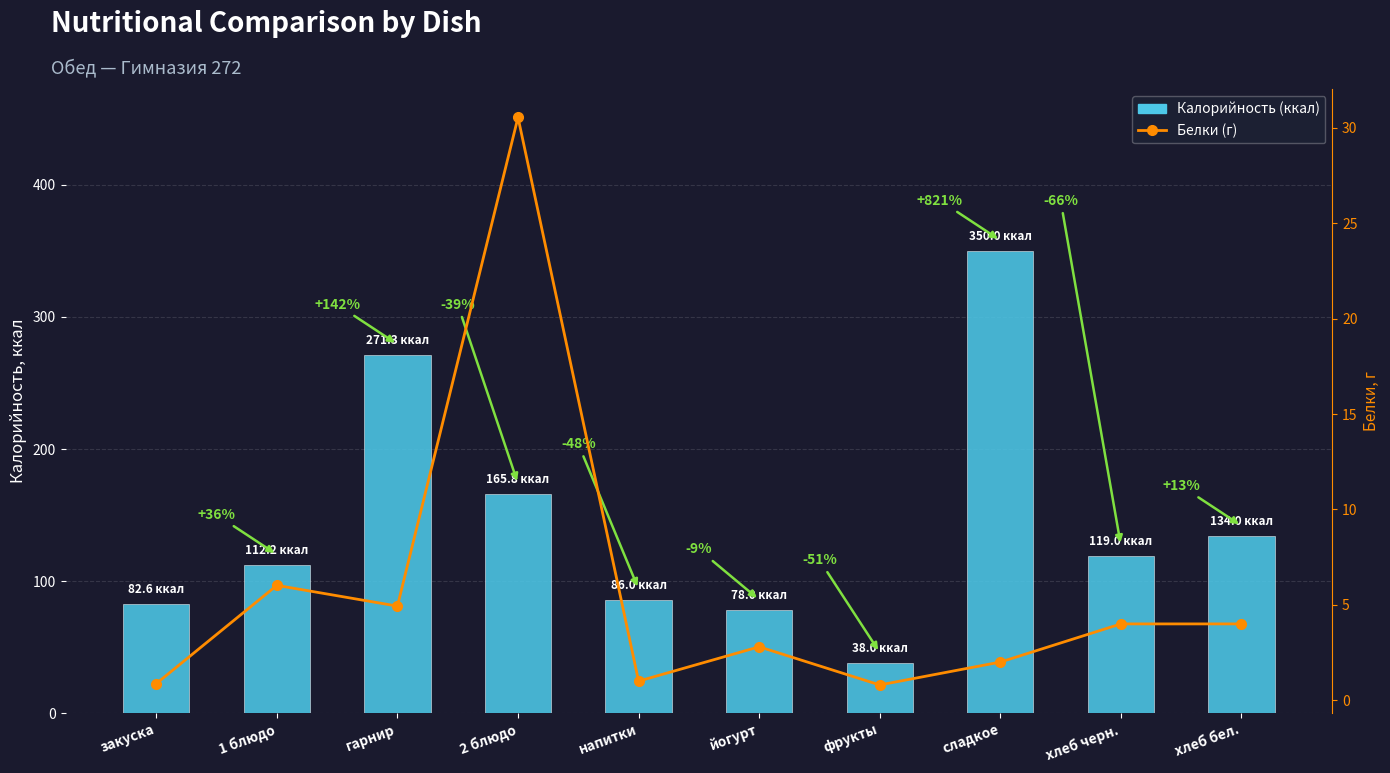

What position from the left is йогурт?

6